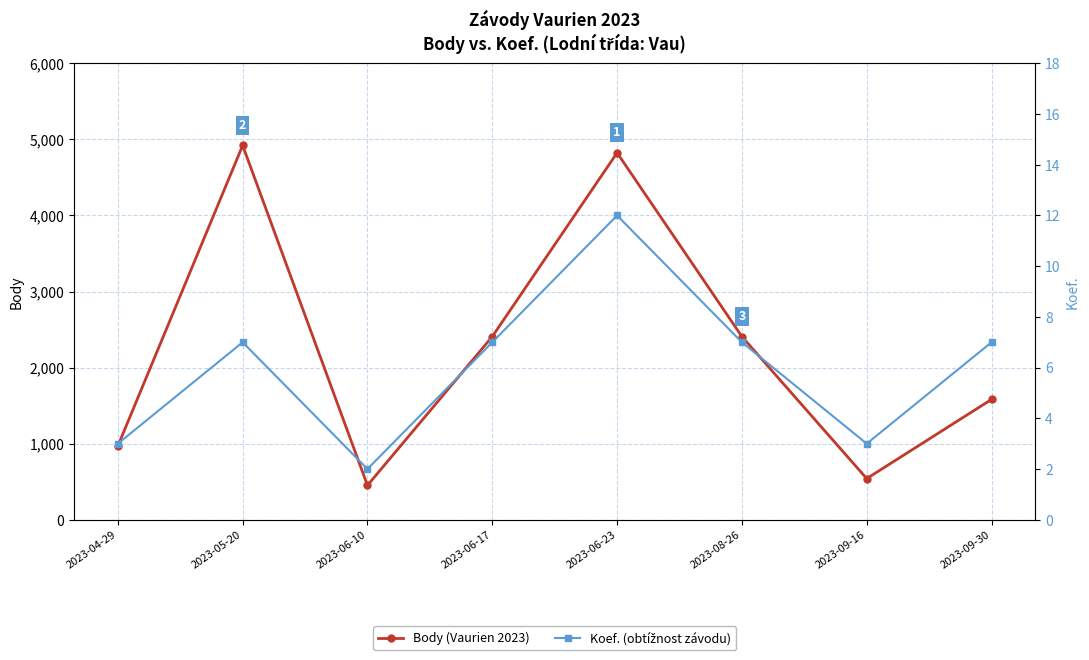

Which has a higher value, 2023-04-29 or 2023-09-30?

2023-09-30